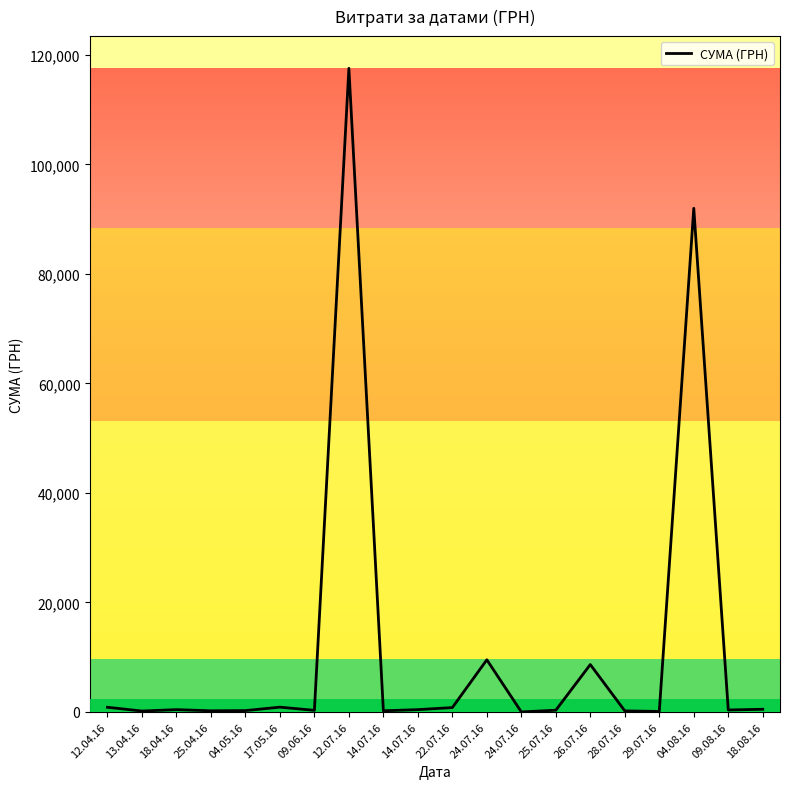

Where is the first local minimum?

13.04.16